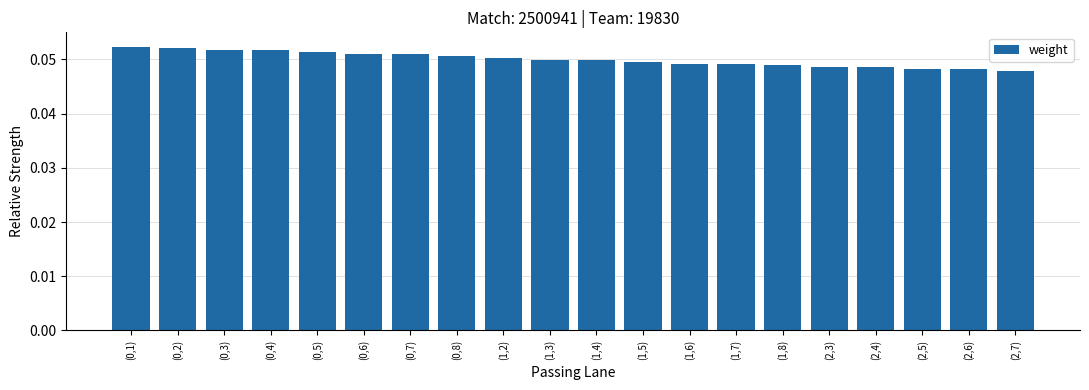

Which has a higher value, (1,2) or (1,8)?

(1,2)